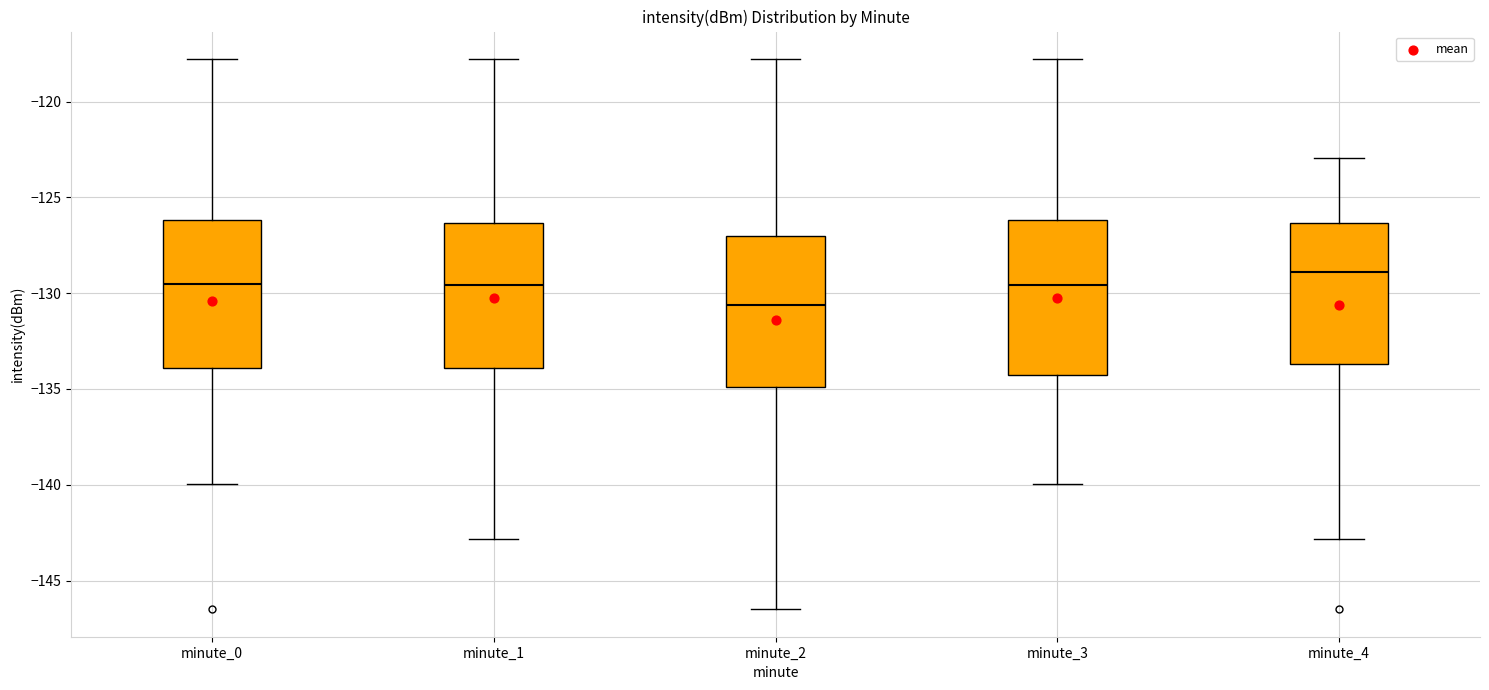

Which box has the highest median line?

minute_4